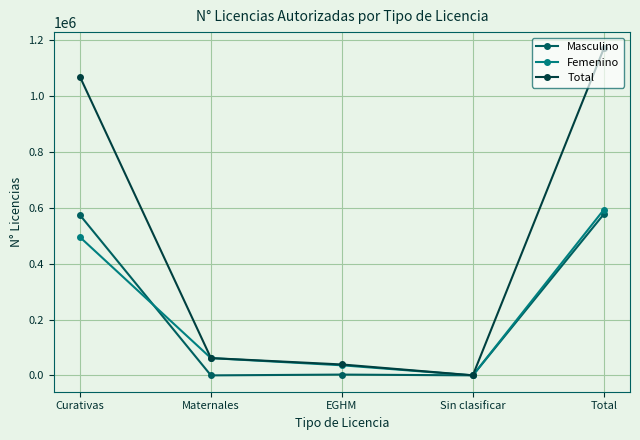

At which category does the chart reach its peak across all series?

Total